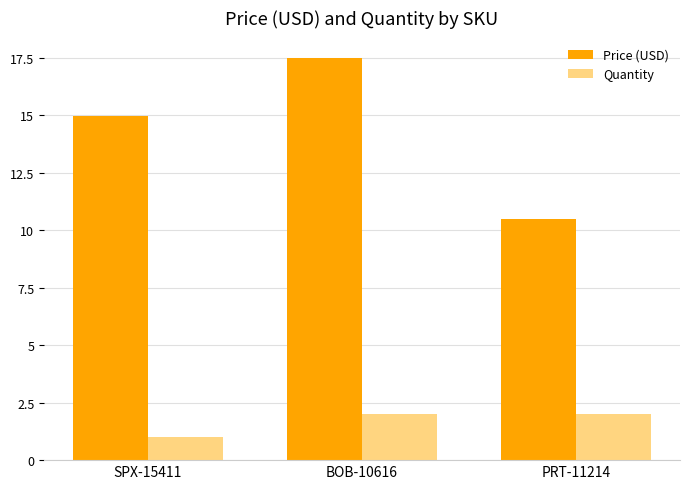

Which label corresponds to the smallest value in the chart?

SPX-15411